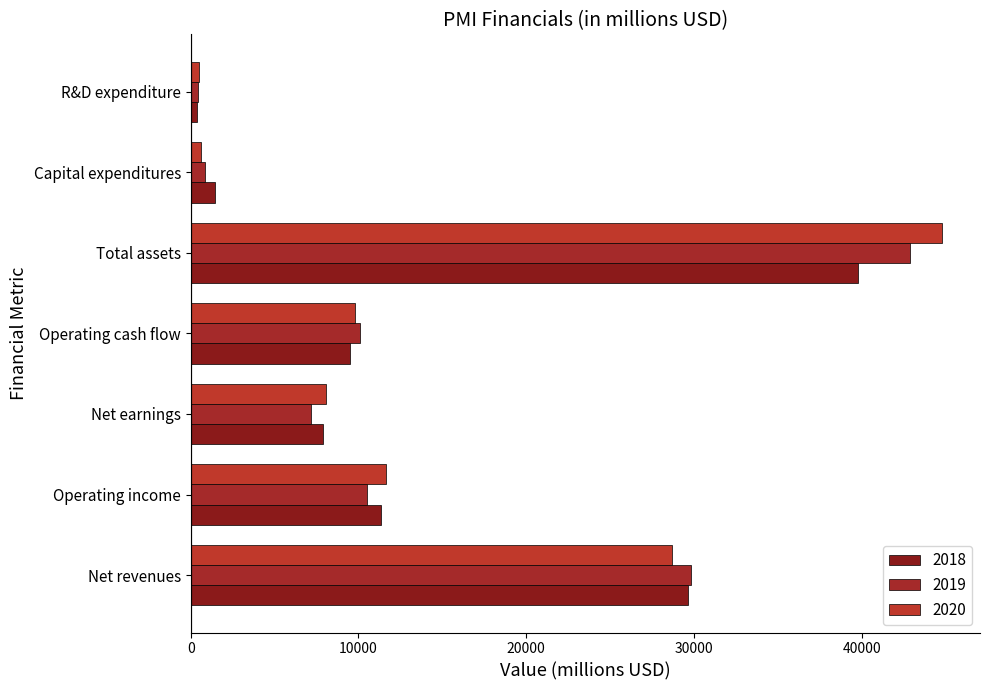

What are all the series names shown in the legend?

2018, 2019, 2020